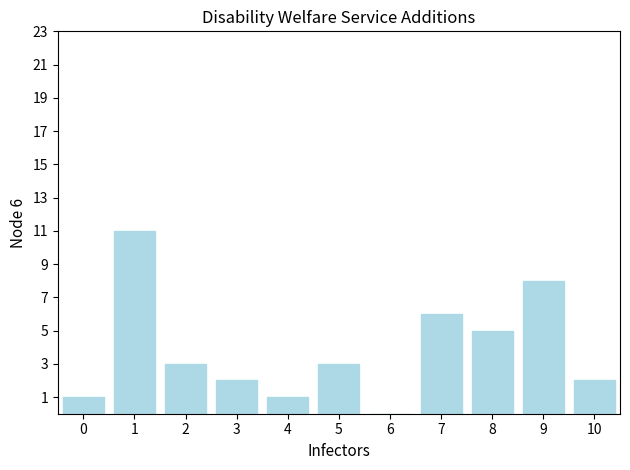

Reading left to right, what are all the values shown in this chart?

0=1	1=11	2=3	3=2	4=1	5=3	6=0	7=6	8=5	9=8	10=2